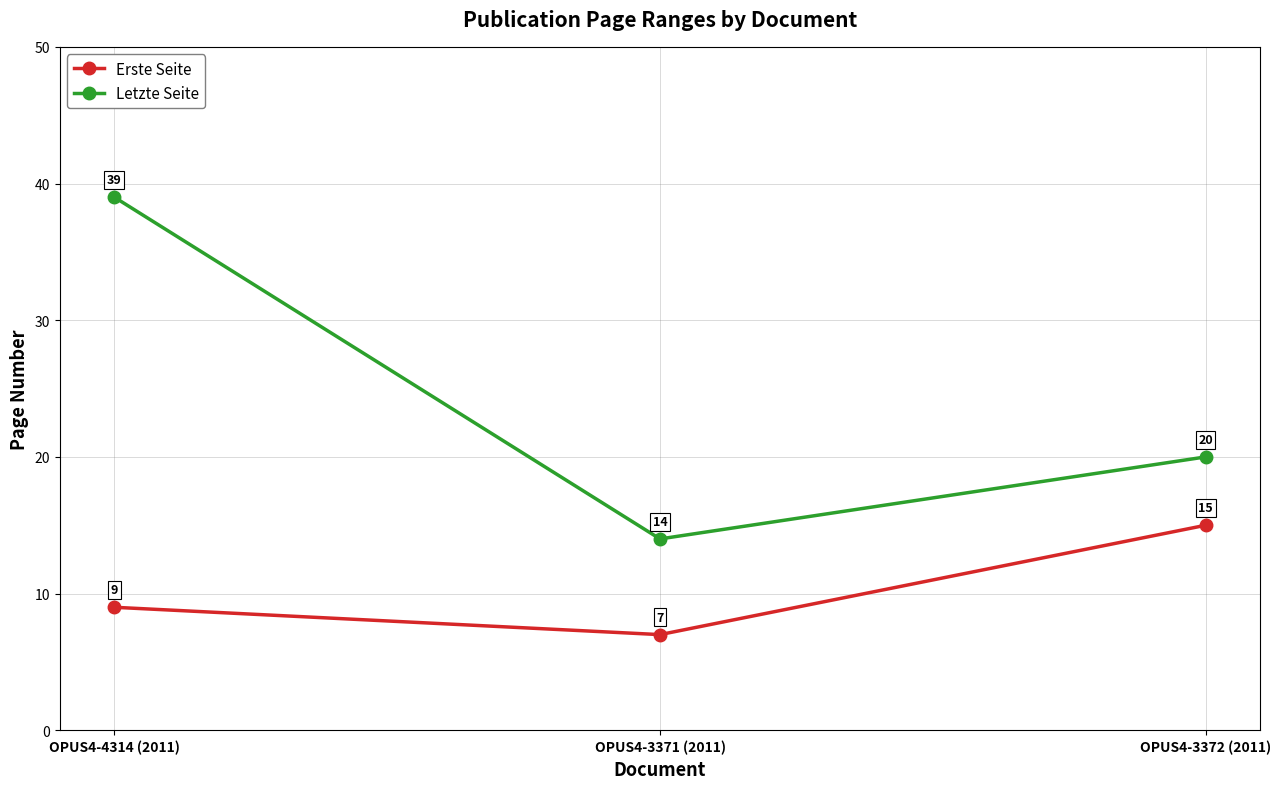

At how many categories does at least one series exceed 17?

2